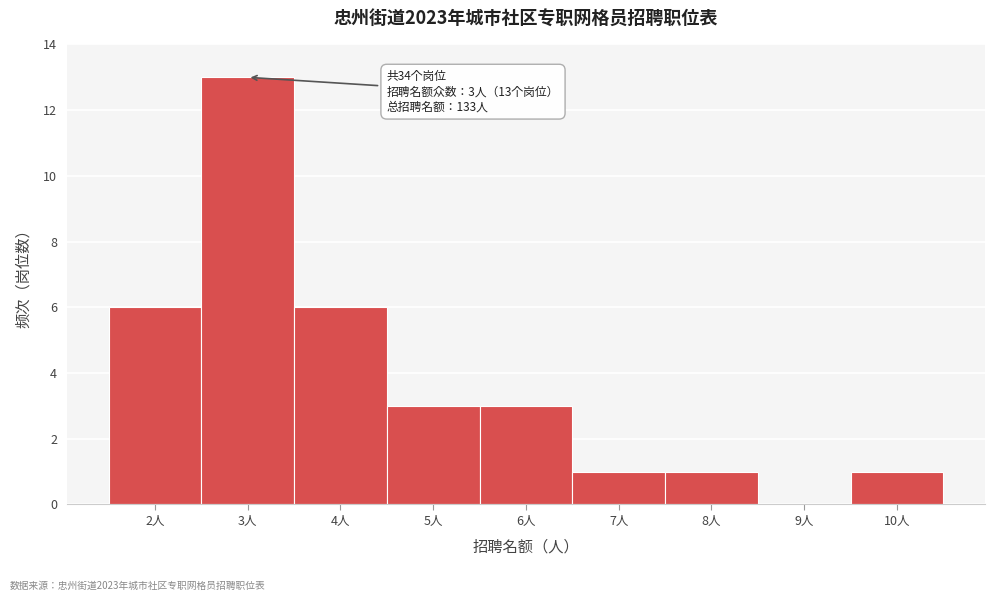

Over which range of the x-axis is the bar tallest?

2.5 to 3.5